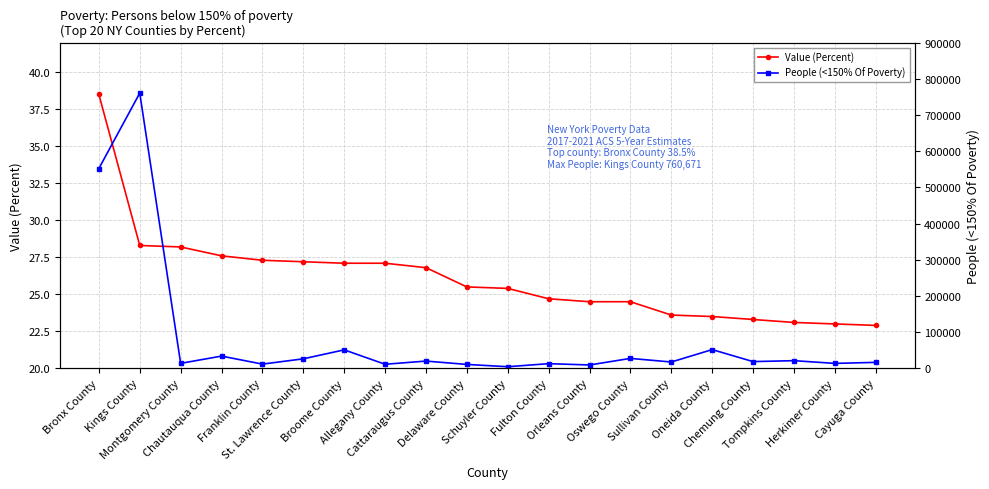

At which label does People (<150% Of Poverty) first exceed 18636?

Bronx County